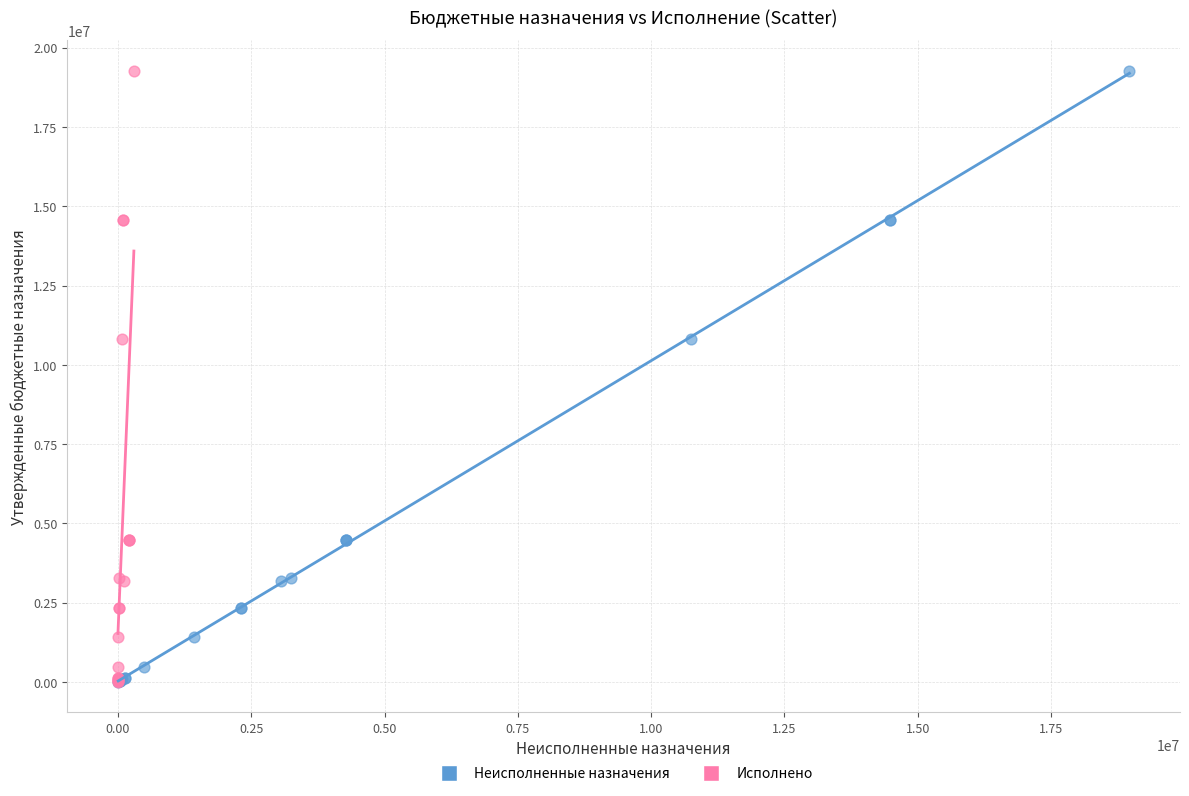

What are all the series names shown in the legend?

Неисполненные назначения, Исполнено